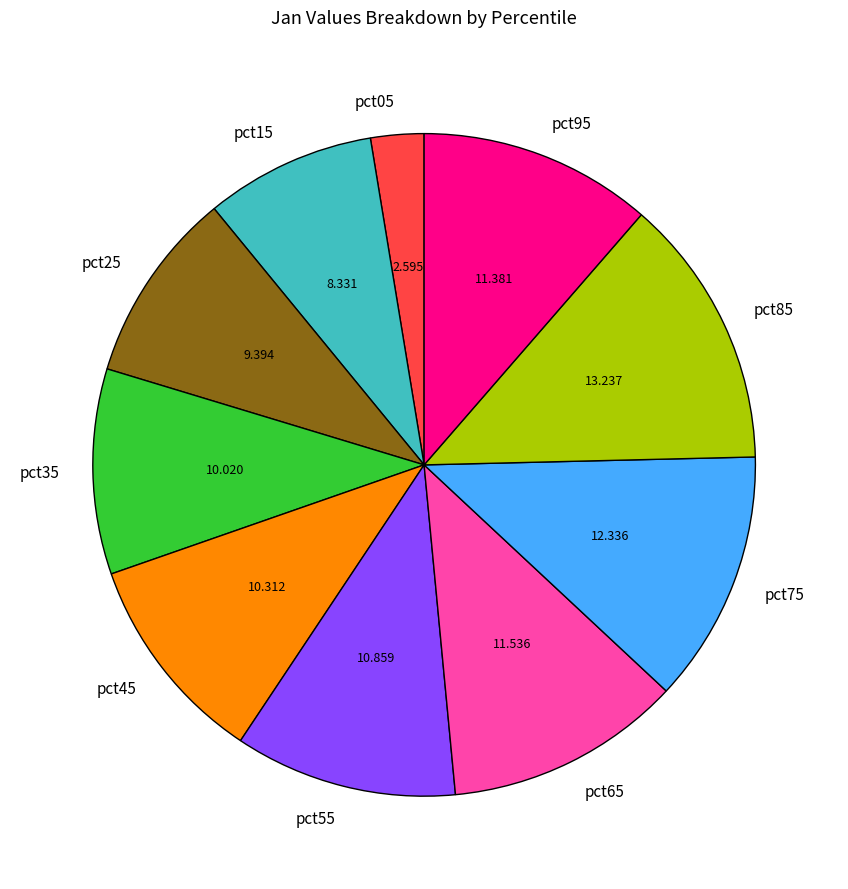

Is there any slice that represents more than half of the pie?

No